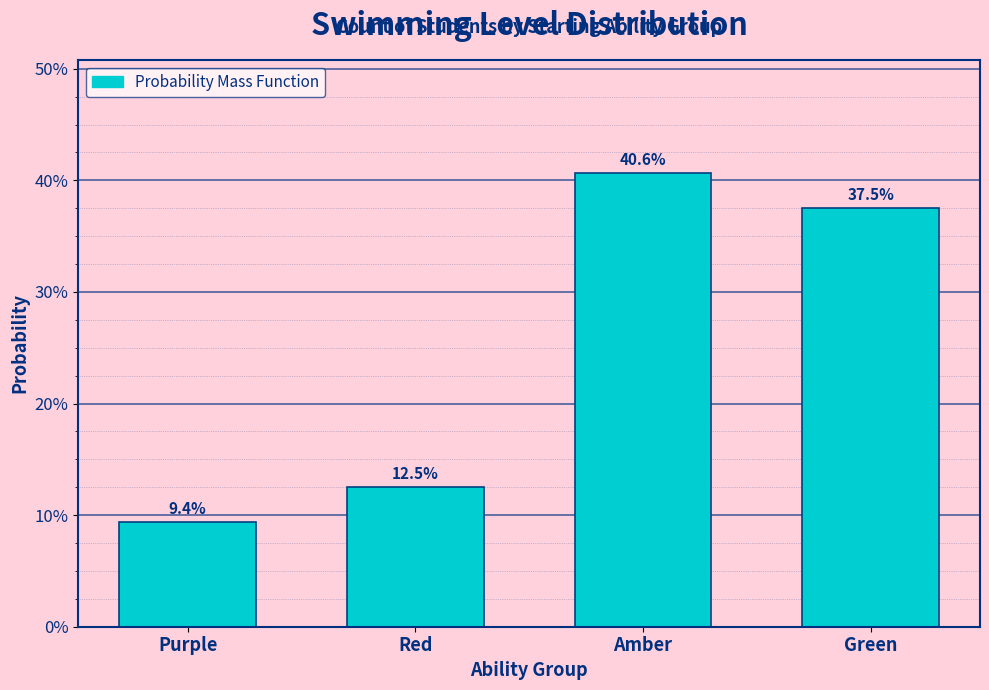

Does the chart contain any negative values?

No